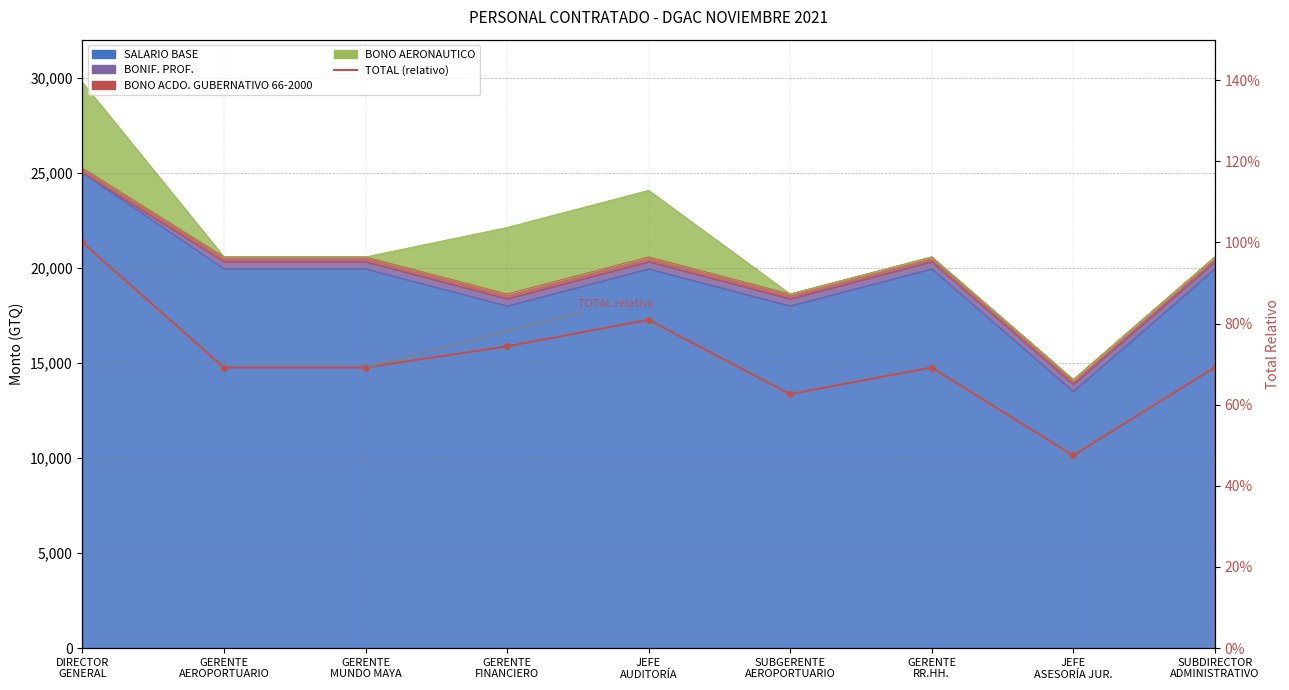

Which label corresponds to the largest value in the chart?

DIRECTOR
GENERAL